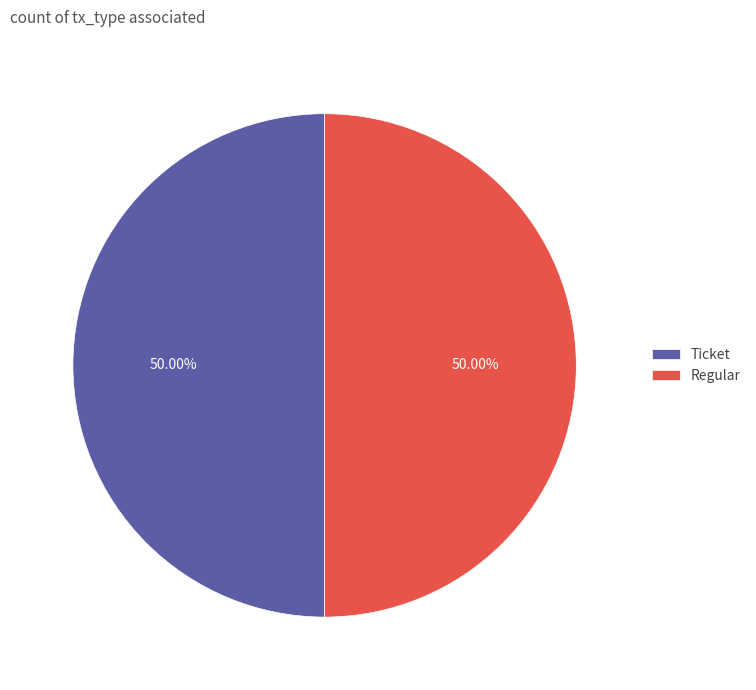

Approximately how many times larger is the value at Regular compared to Ticket?

1.0